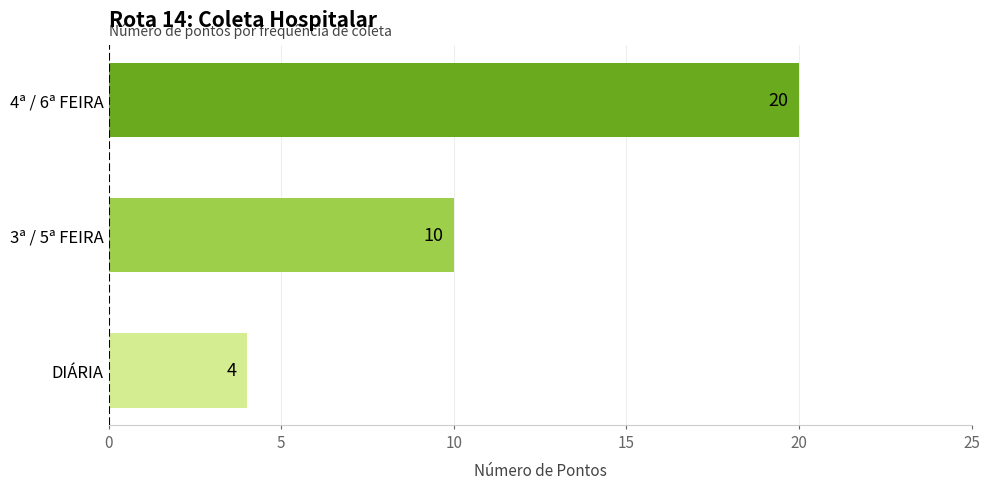

At which category does the chart reach its peak across all series?

4ª / 6ª FEIRA